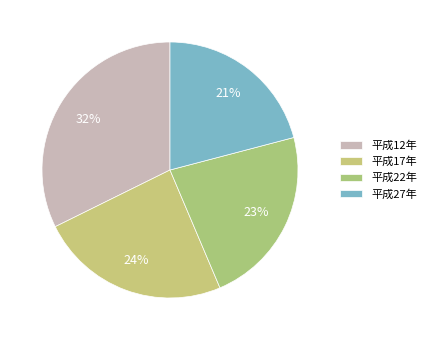

Count the number of slices in the pie.

4